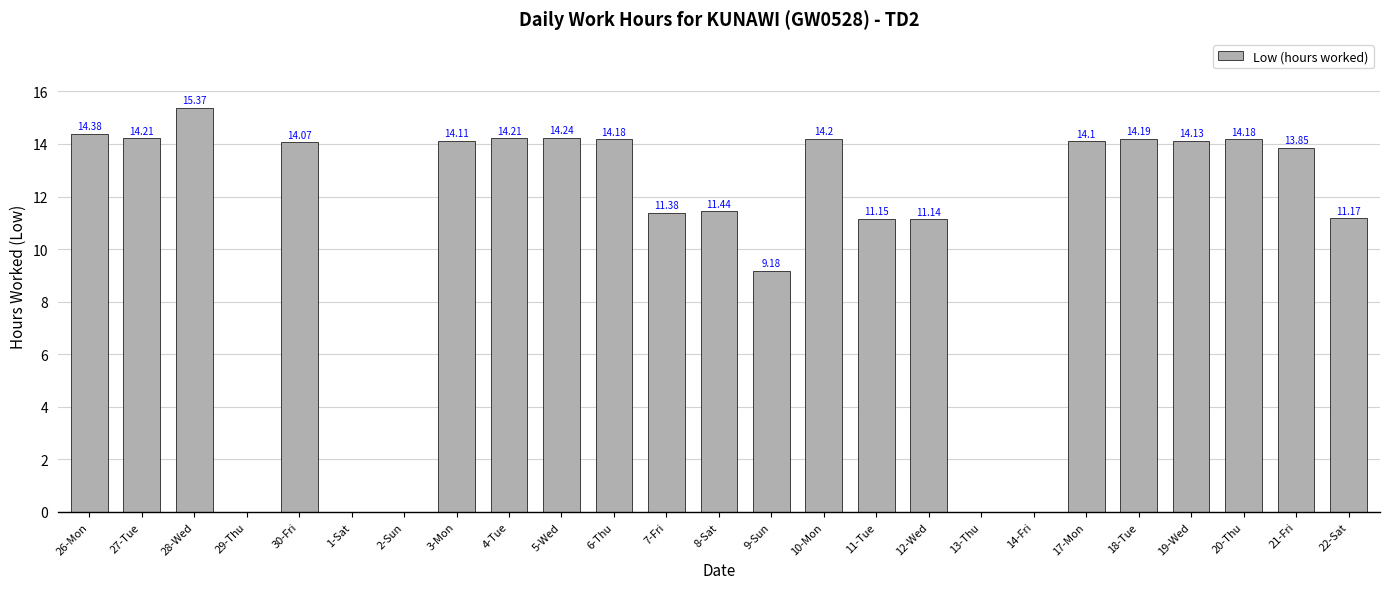

What is the sum of the values at 19-Wed and 30-Fri?

28.2